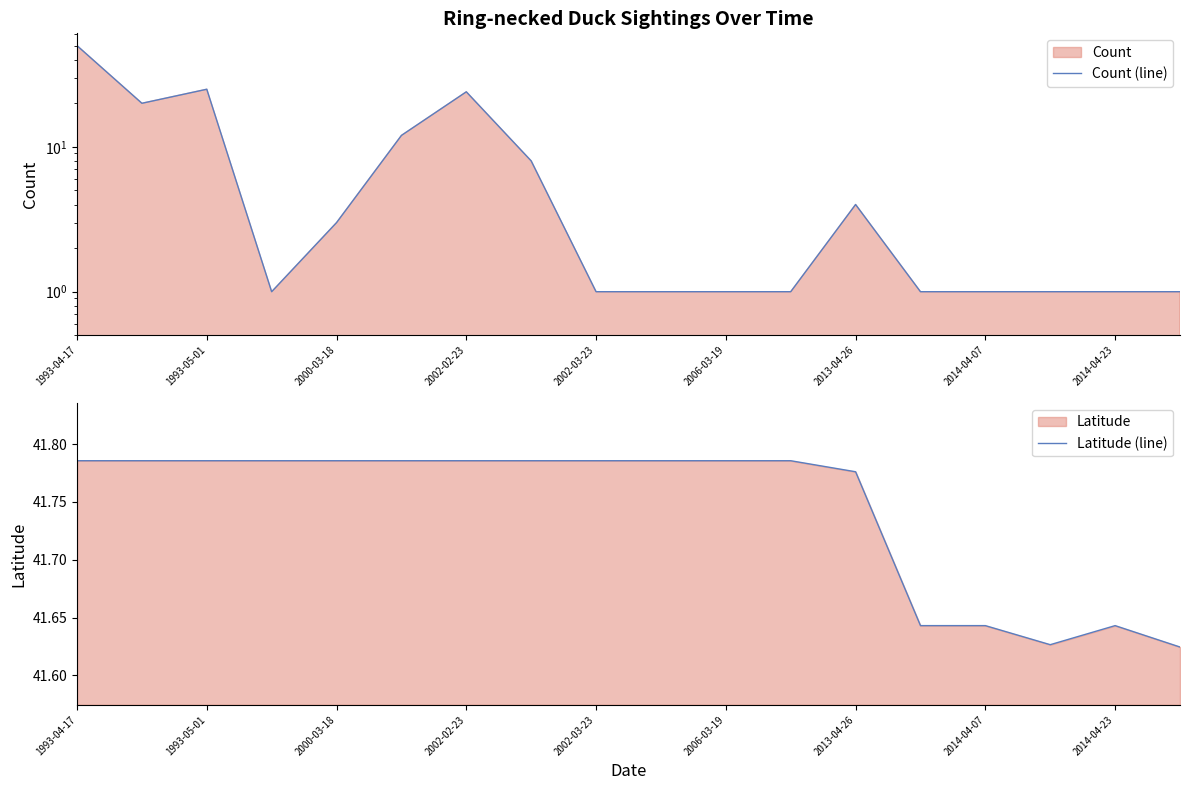

Is it true that Latitude (line) equals 73.0 at 2006-03-19?

False